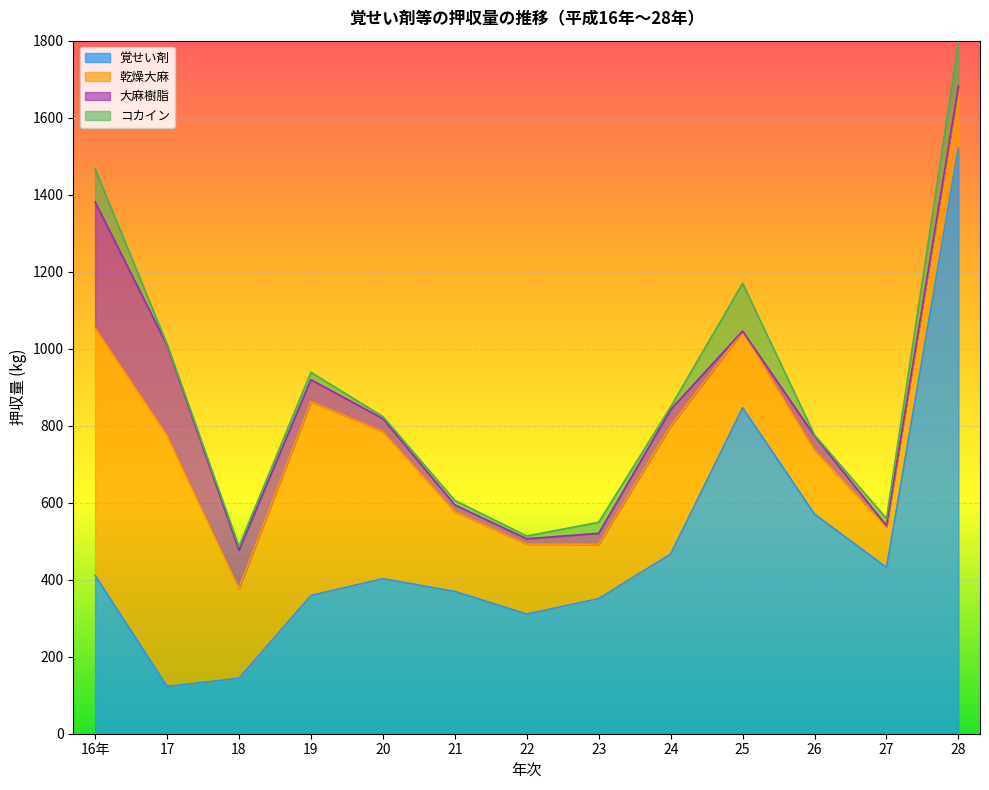

What is the difference between the highest and lowest values at 23?

322.5